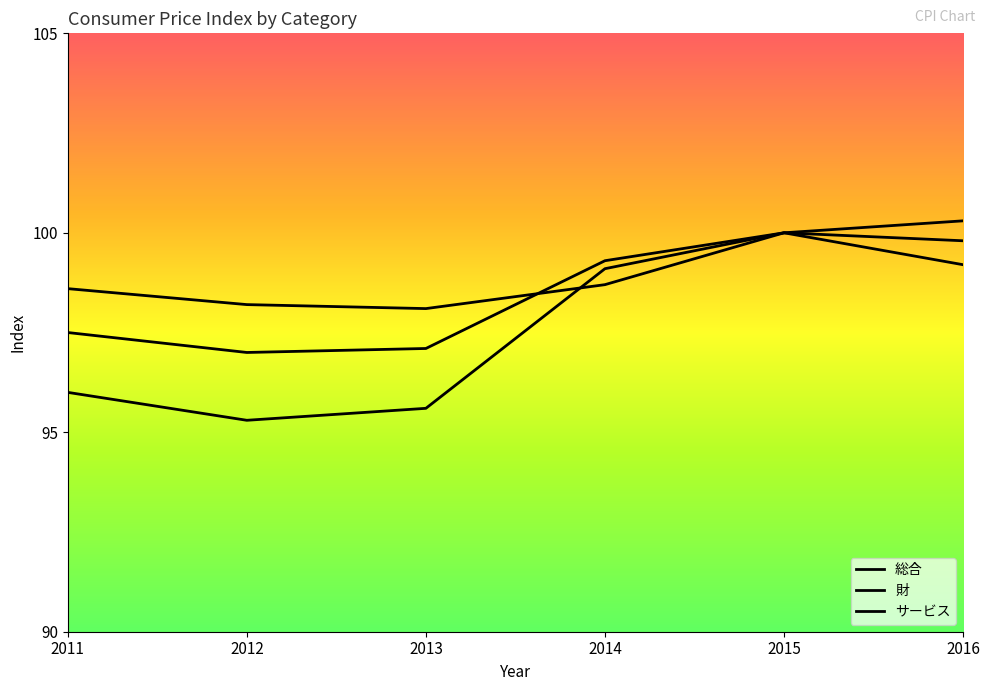

How many categories are shown in the chart?

6